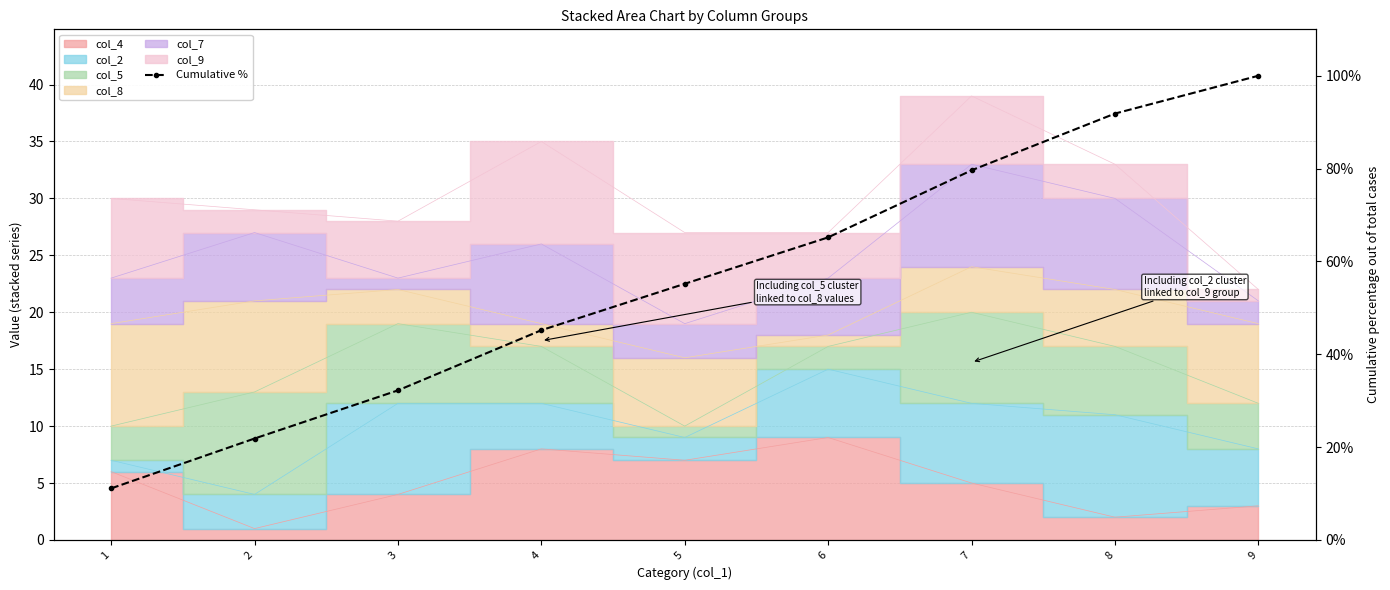

Reading left to right, transcribe all the data shown in this chart.

11.1	21.9	32.2	45.2	55.2	65.2	79.6	91.9	100.0